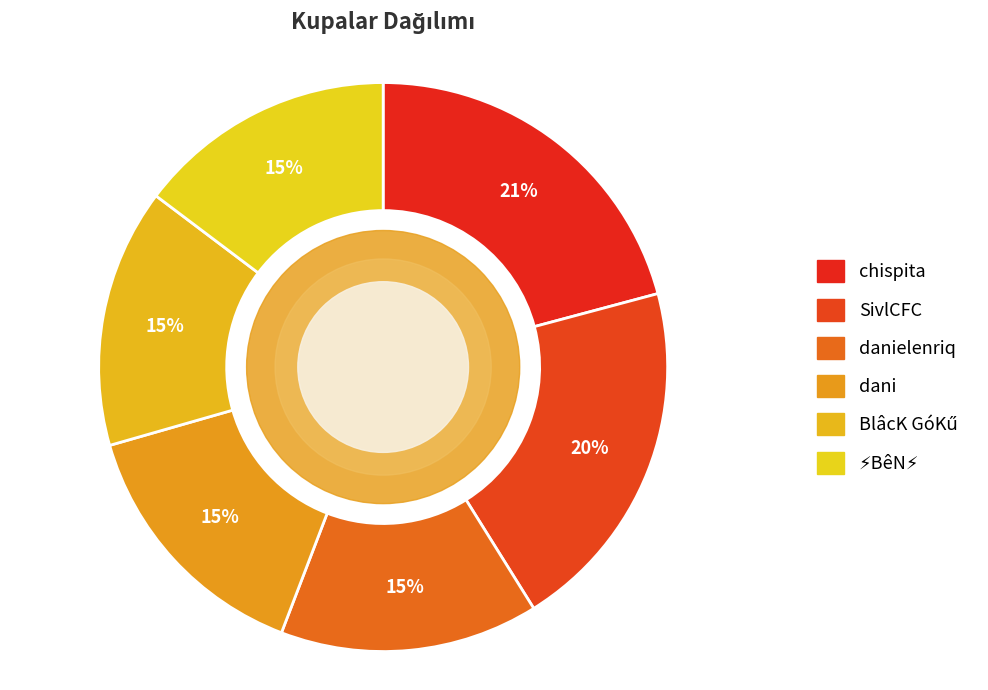

What is the largest slice in the pie chart?

chispita